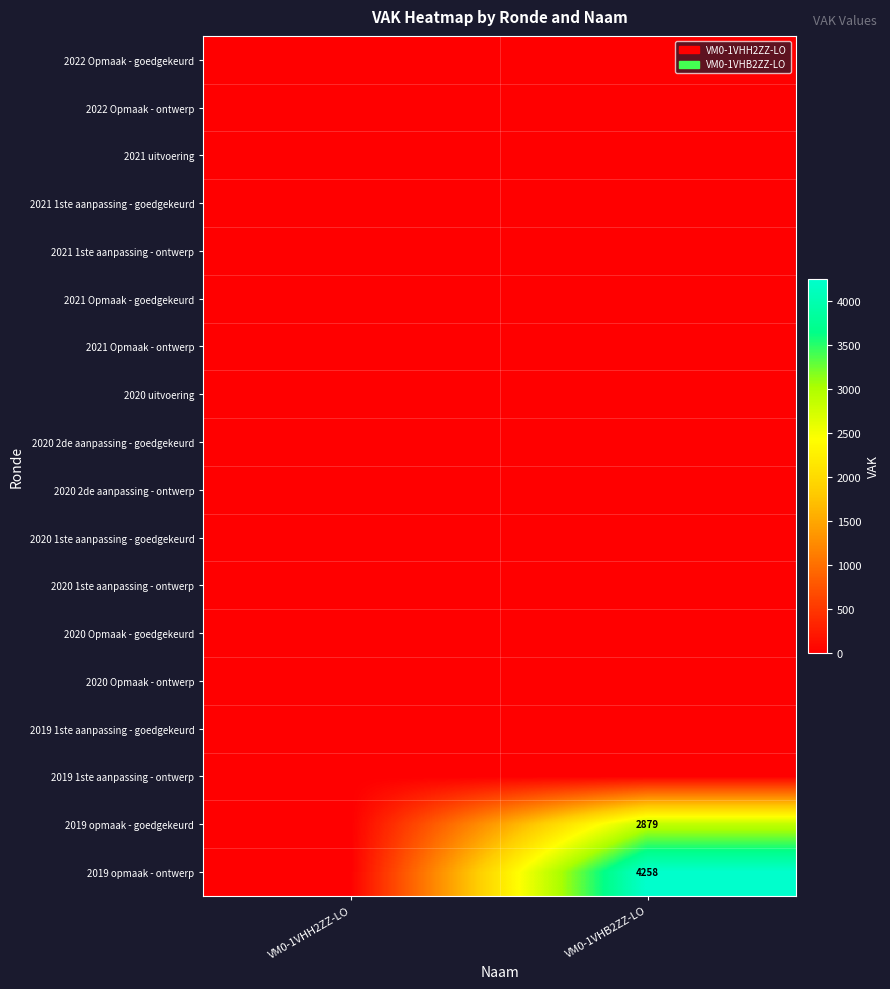

Which has a higher value, VM0-1VHB2ZZ-LO or VM0-1VHH2ZZ-LO?

VM0-1VHB2ZZ-LO